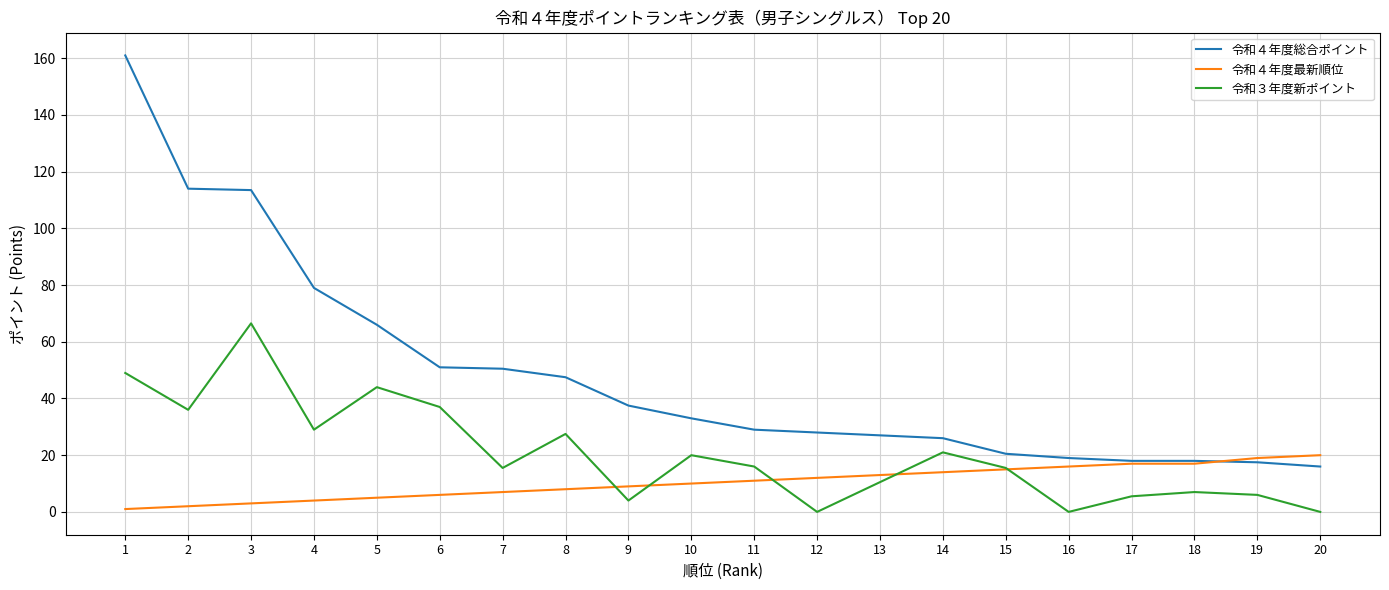

What is the difference between the maximum and minimum values in the 令和４年度総合ポイント series?

145.0